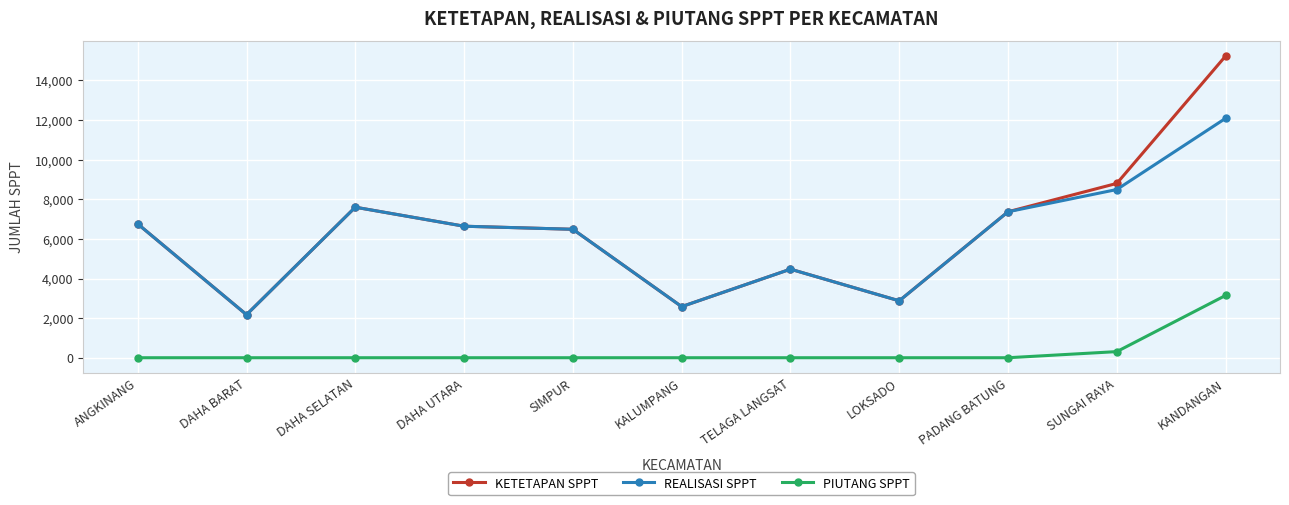

What is the sum of all KETETAPAN SPPT values?

70996